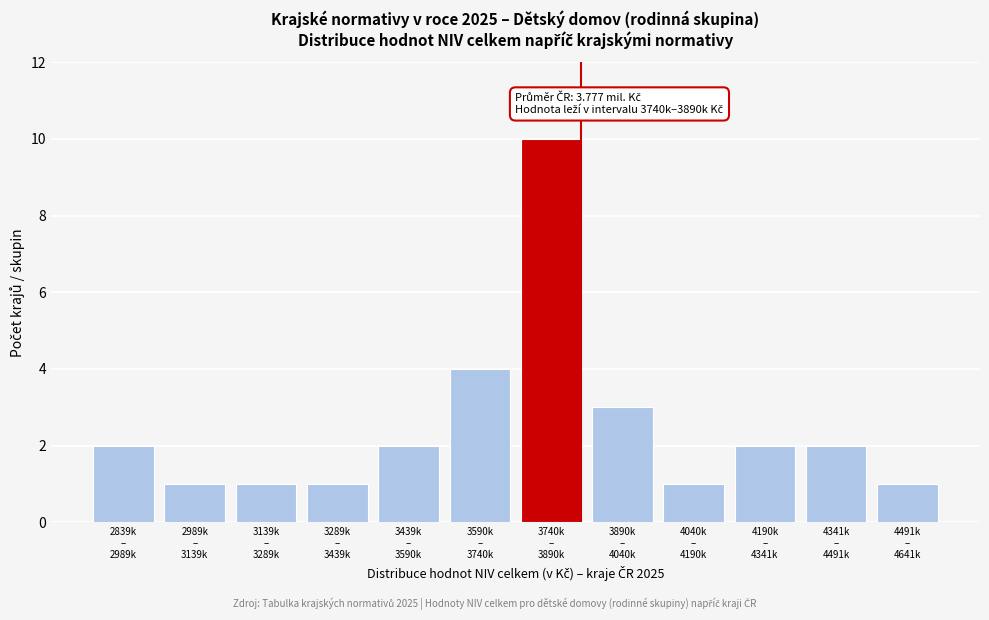

Reading right to left, list all the values displayed in this chart.

1	2	2	1	3	10	4	2	1	1	1	2